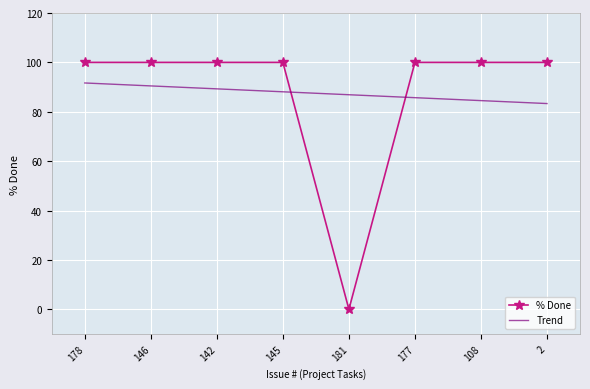

What is the value of the 4th point from the left?

100